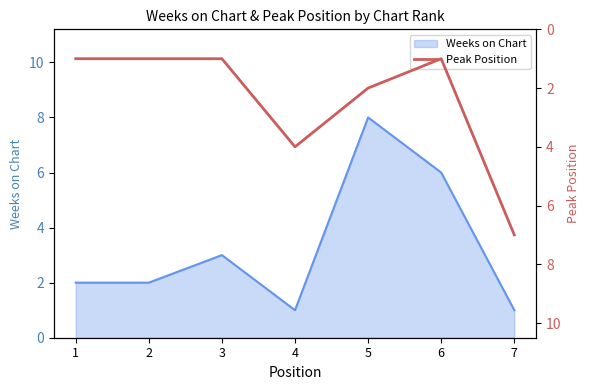

At which label is Weeks on Chart closest to 4?

3